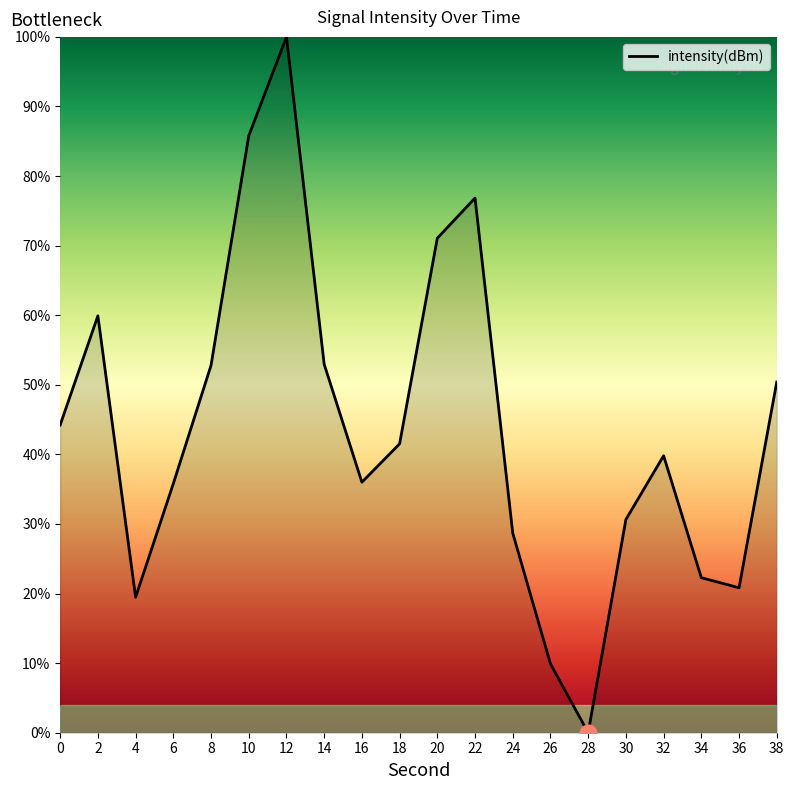

How many categories are shown in the chart?

20